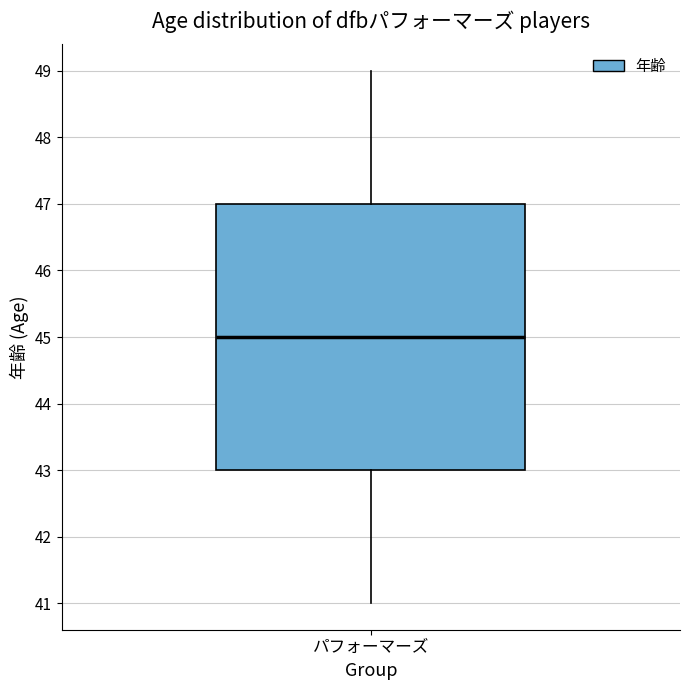

Read this box plot against the y-axis: the position of the median line, the range covered by the box, and the ends of both whiskers. The values are not printed on the chart, so give them approximately, as read against the axis.

median 45, box 43 to 47, whiskers 41 to 49